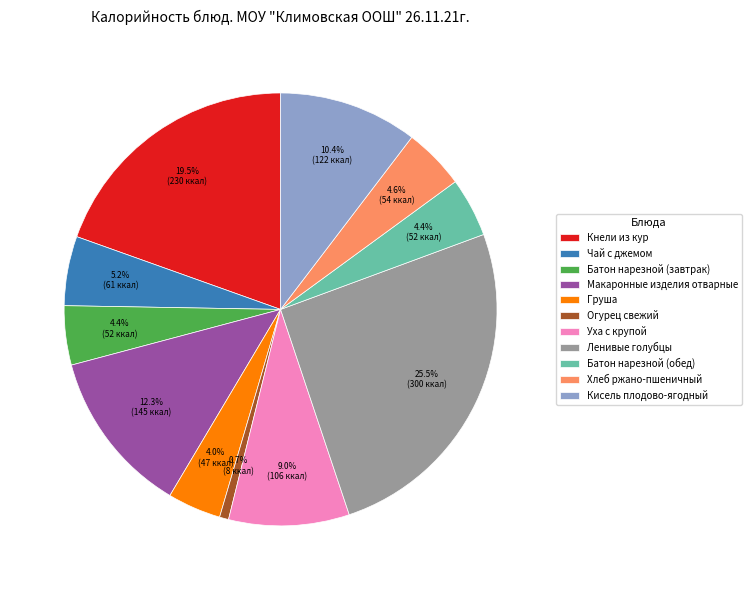

Which category has the smallest portion of the pie?

Огурец свежий